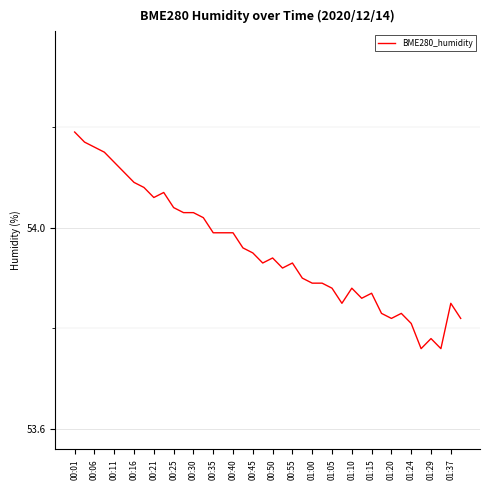

Reading left to right, what are all the values shown in this chart?

54.2	54.2	54.2	54.1	54.1	54.1	54.1	54.1	54.1	54.1	54.0	54.0	54.0	54.0	54.0	54.0	54.0	54.0	54.0	53.9	53.9	53.9	53.9	53.9	53.9	53.9	53.9	53.9	53.9	53.9	53.9	53.8	53.8	53.8	53.8	53.8	53.8	53.8	53.9	53.8